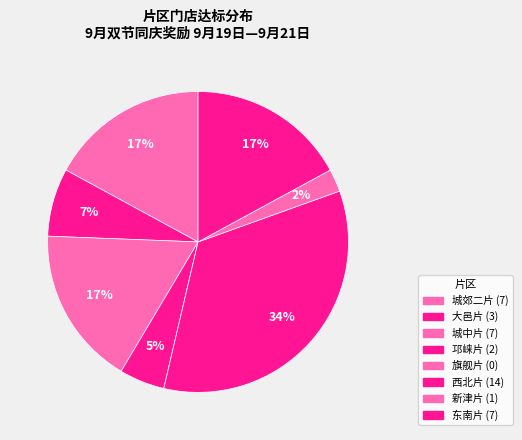

How many segments does this pie chart have?

8